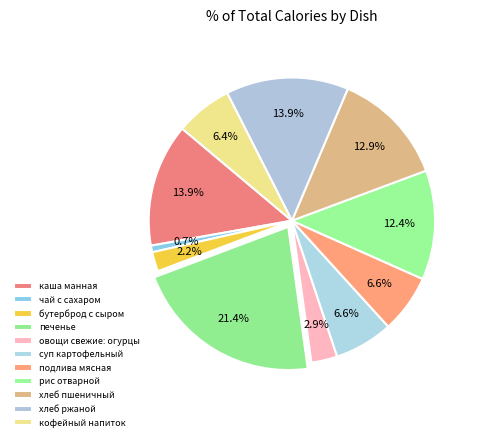

The чай с сахаром slice represents 1% of the pie. True or false?

True